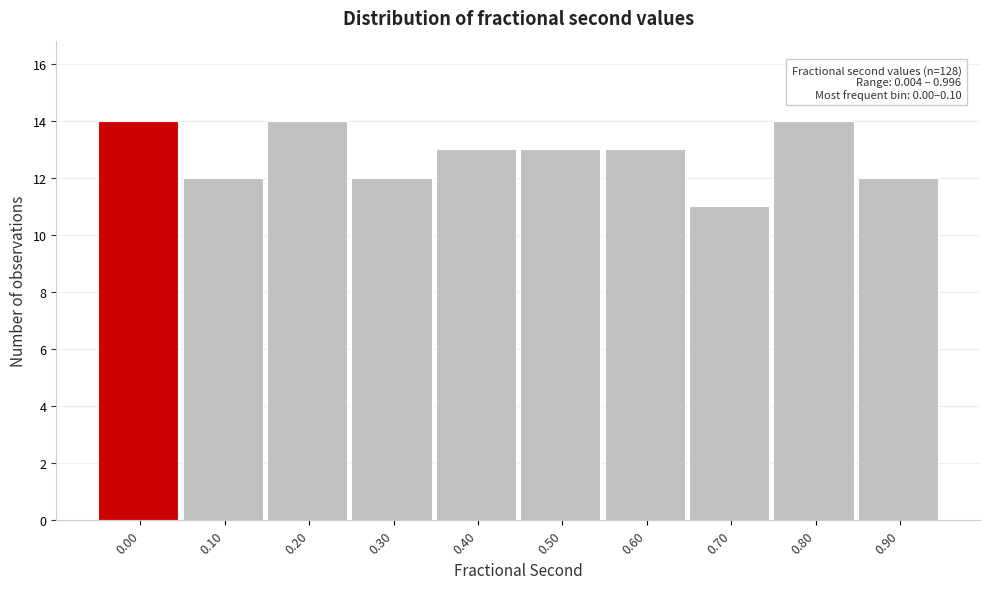

Reading left to right, transcribe all the data shown in this chart.

14	12	14	12	13	13	13	11	14	12